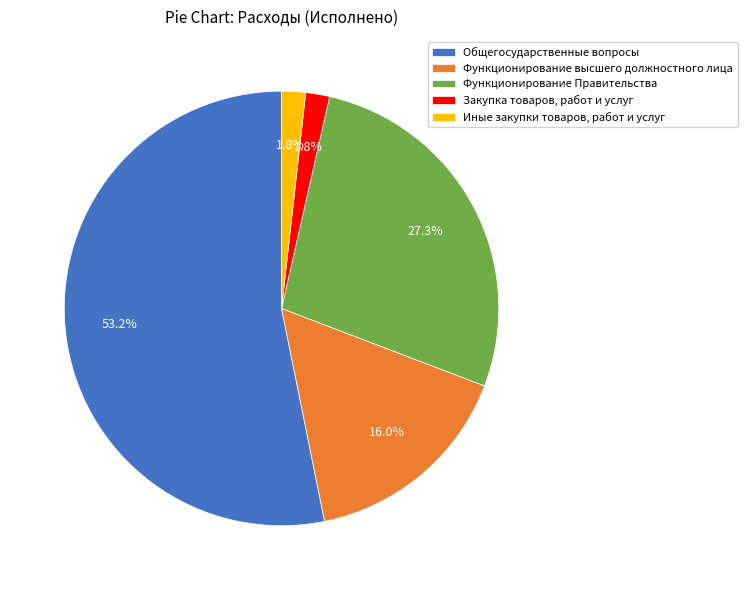

To the nearest percent, what is the average slice percentage?

20%